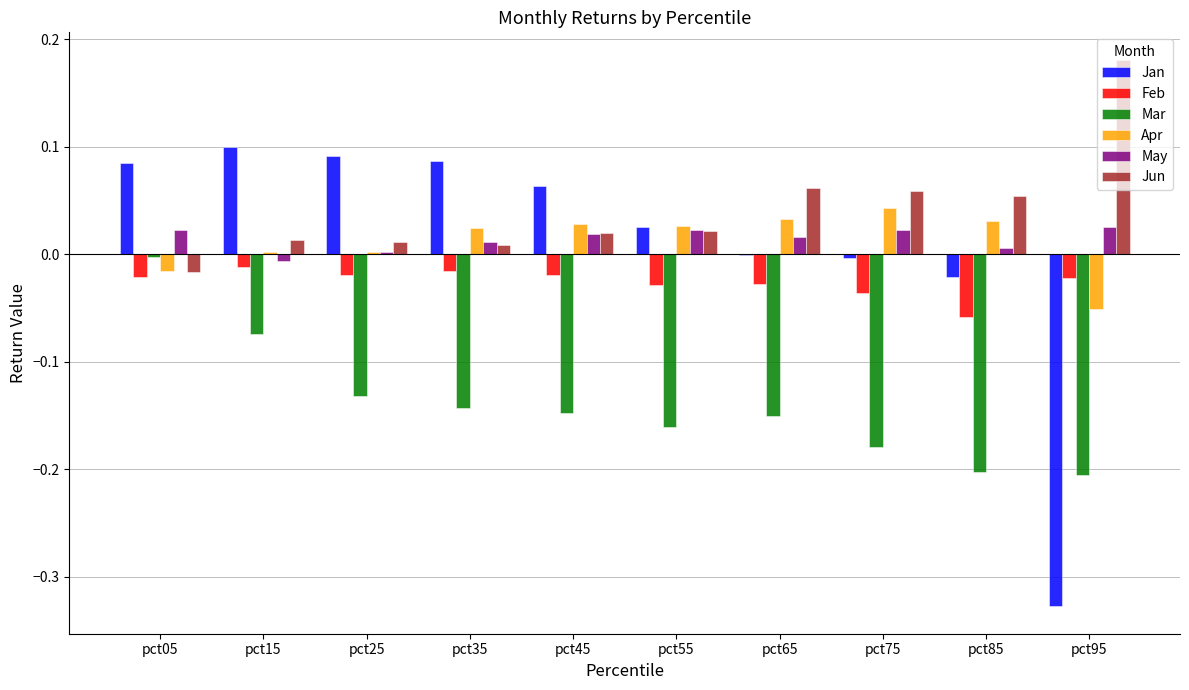

How many categories are shown in the chart?

10